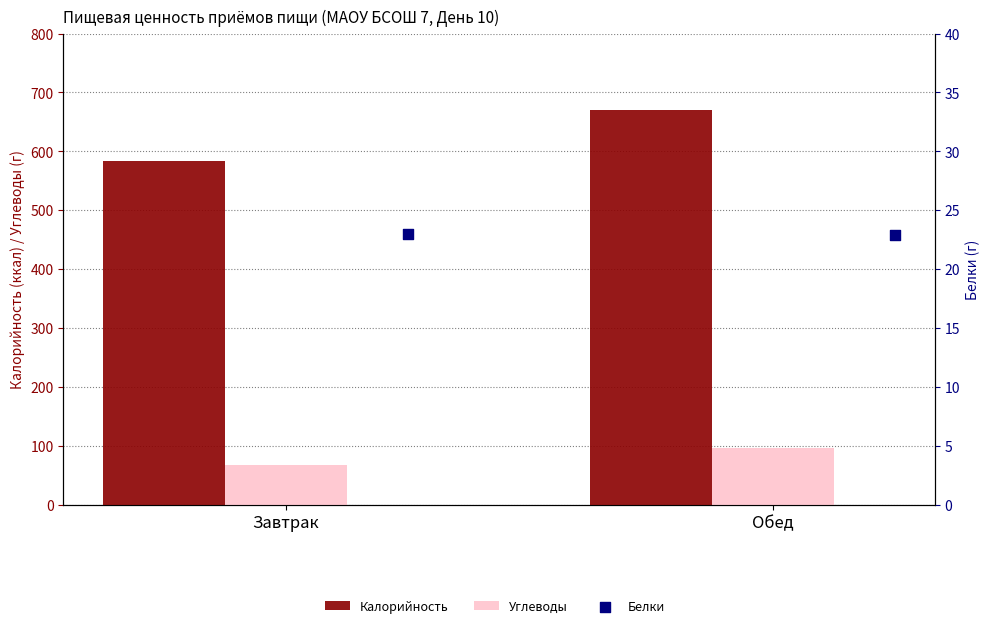

Which series contains the highest Y value?

Калорийность